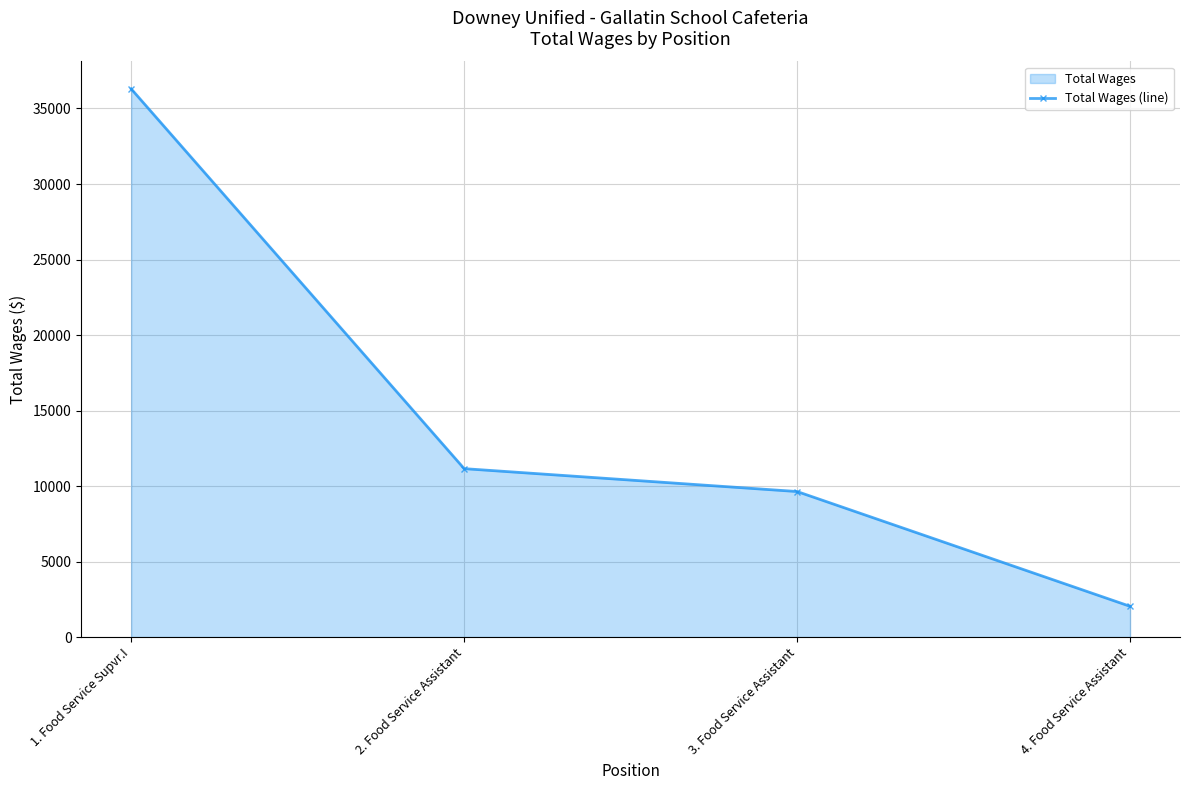

How many lines are shown in the chart?

1